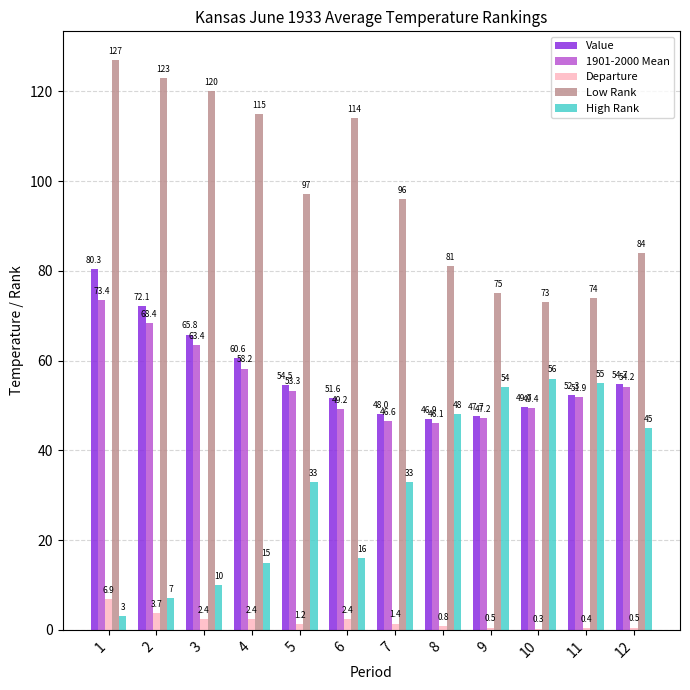

The High Rank series shows 8.6 at 4. True or false?

False